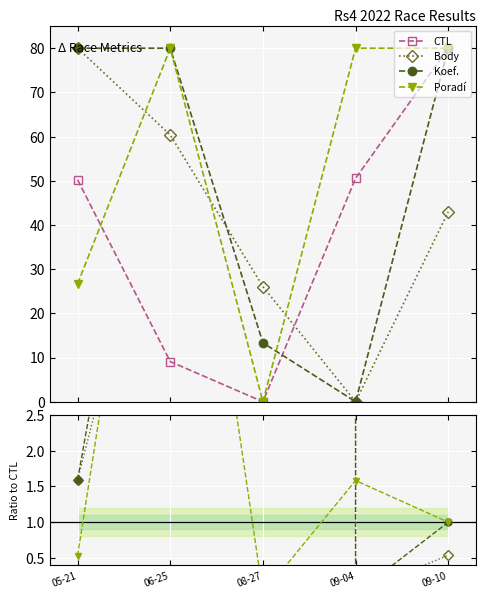

In Body, how many points are lower than both neighbors (excluding endpoints)?

1